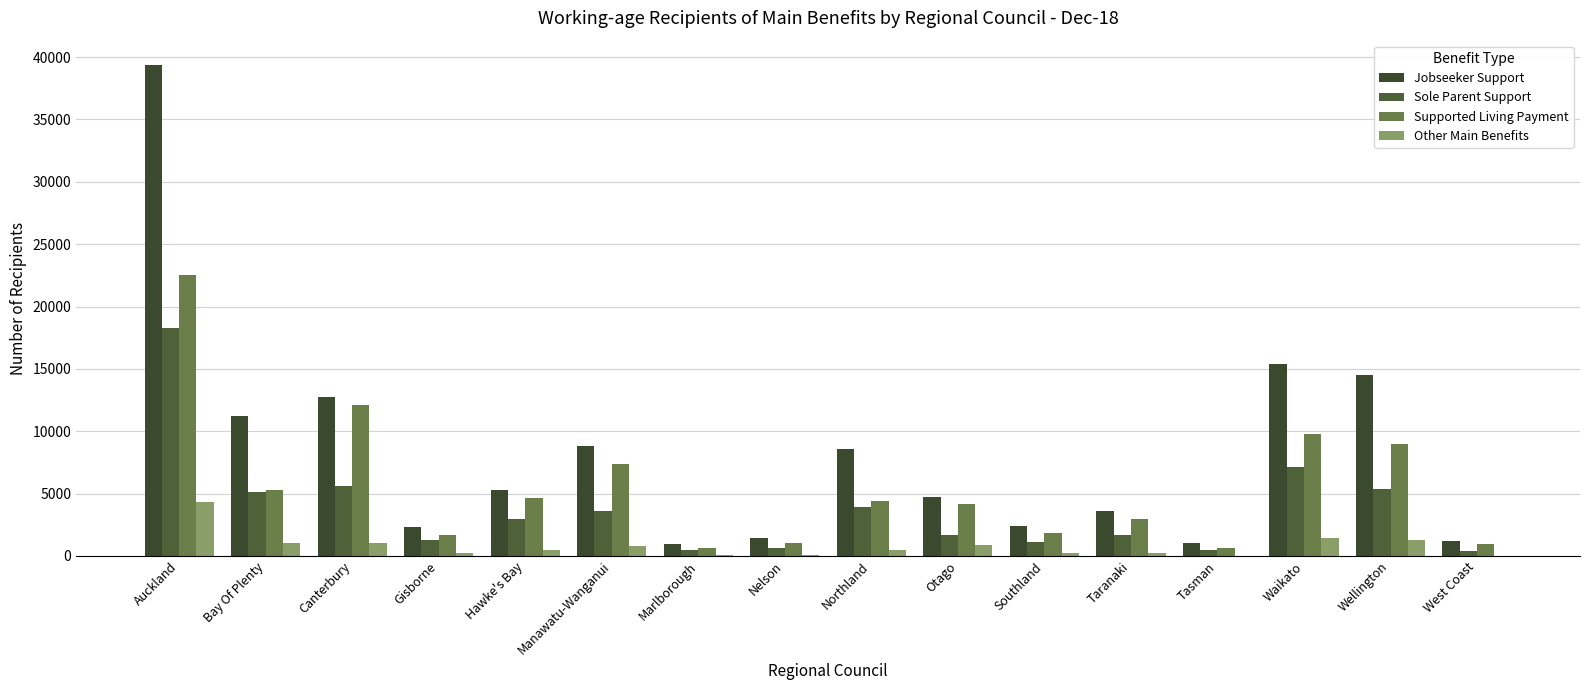

Are the bars horizontal?

No